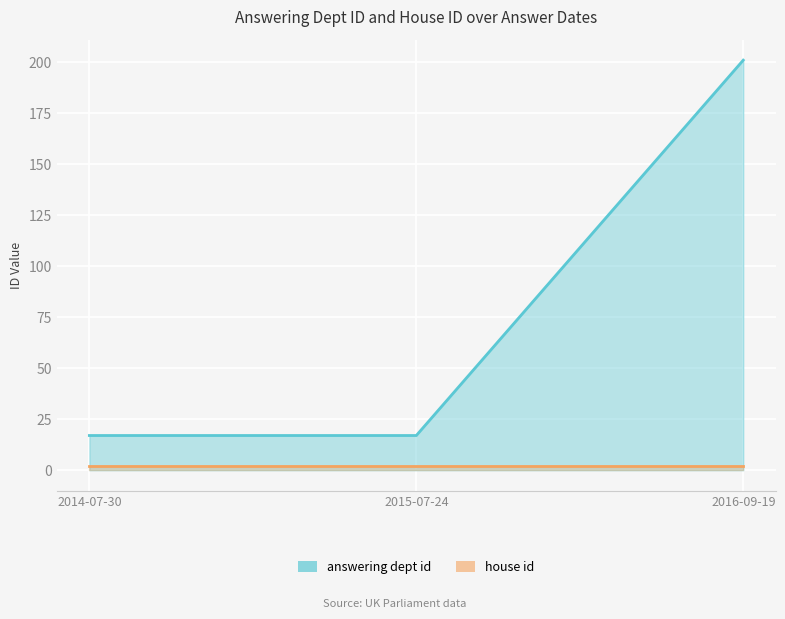

List the labels in order of value, smallest first.

2014-07-30, 2015-07-24, 2016-09-19